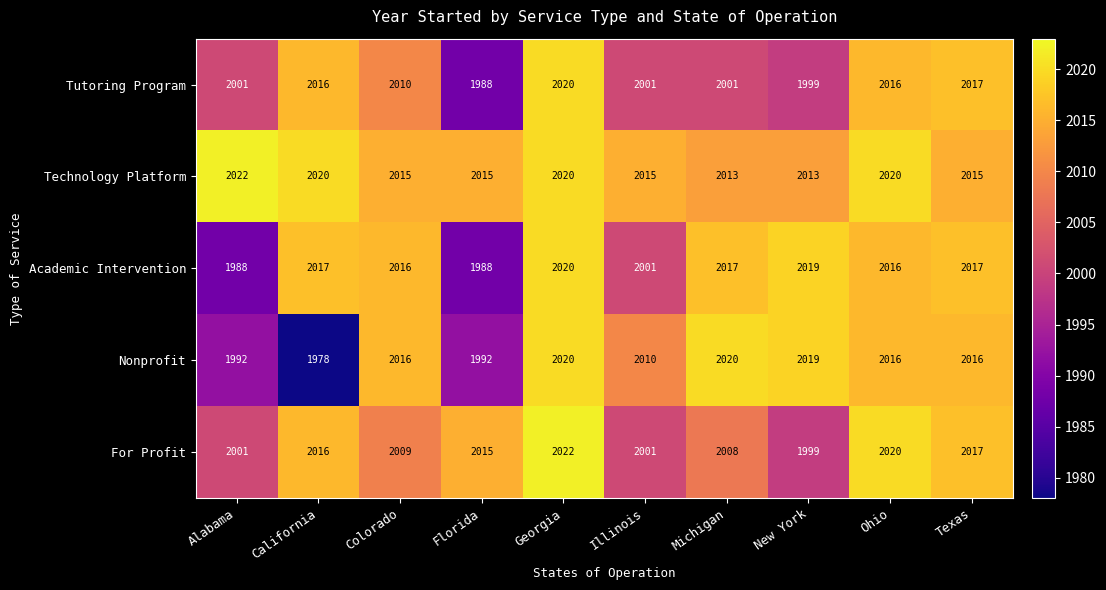

The value of Tutoring Program at California is 2016. True or false?

True